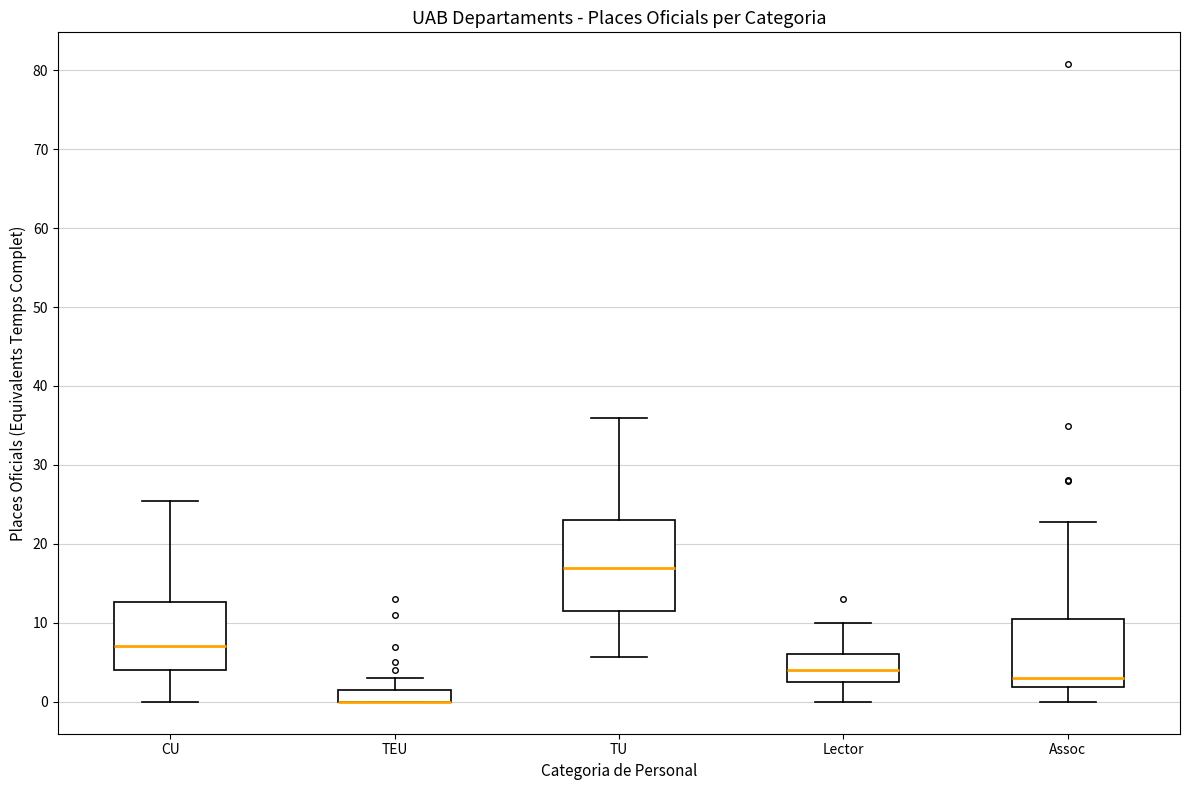

Reading left to right, transcribe this box plot: for each box, give where its median line is, the range the box spans, and where its two whiskers end, as read against the y-axis. The values are not printed on the chart, so give them approximately, as read against the axis.

CU: median 7, box 4 to 13, whiskers 0 to 25
TEU: median 0 (drawn on the box's lower edge), box 0 to 2, whiskers 0 to 3
TU: median 17, box 12 to 23, whiskers 6 to 36
Lector: median 4, box 3 to 6, whiskers 0 to 10
Assoc: median 3, box 2 to 11, whiskers 0 to 23